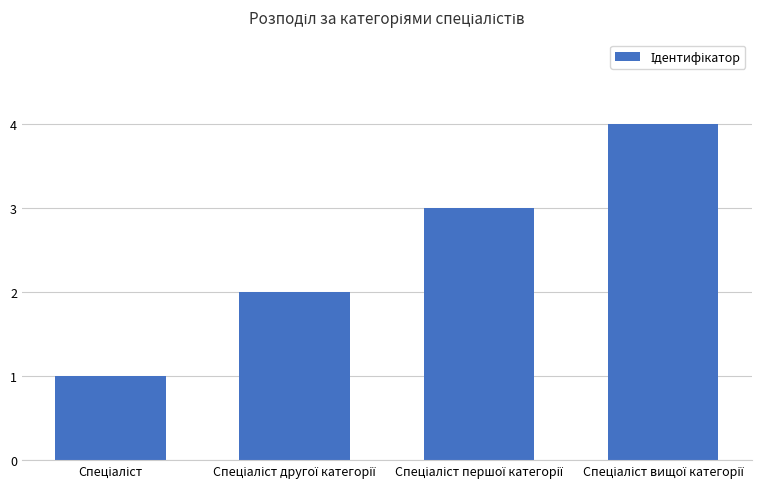

What is the sum of all values?

10